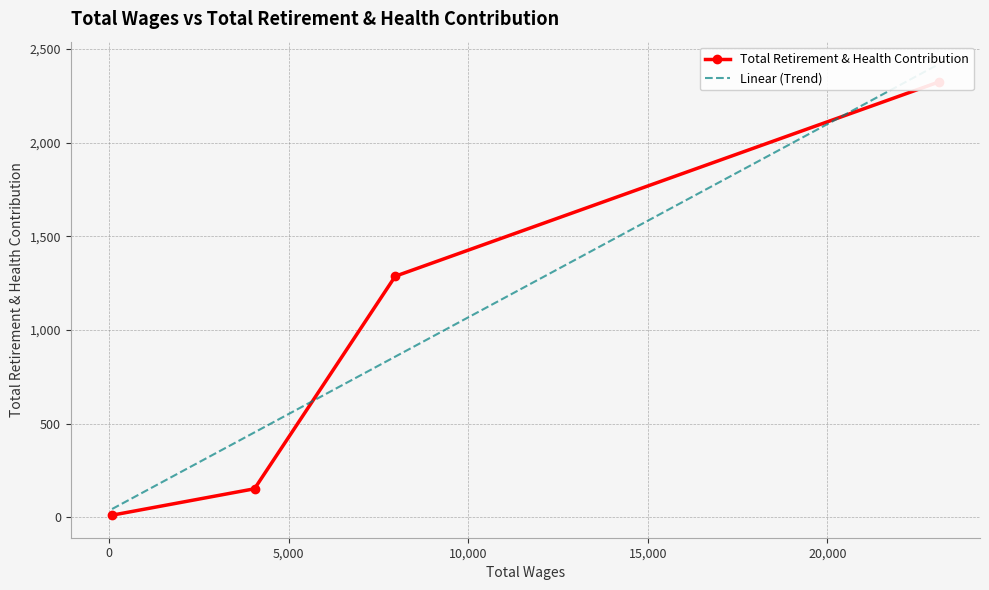

After their last crossing, which series has the higher values: Total Retirement & Health Contribution or Linear (Trend)?

Linear (Trend)